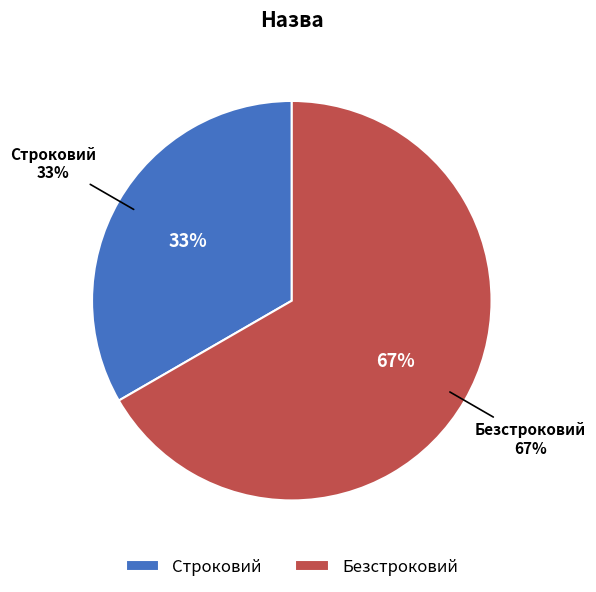

What is the change in value from Строковий to Безстроковий?

+1